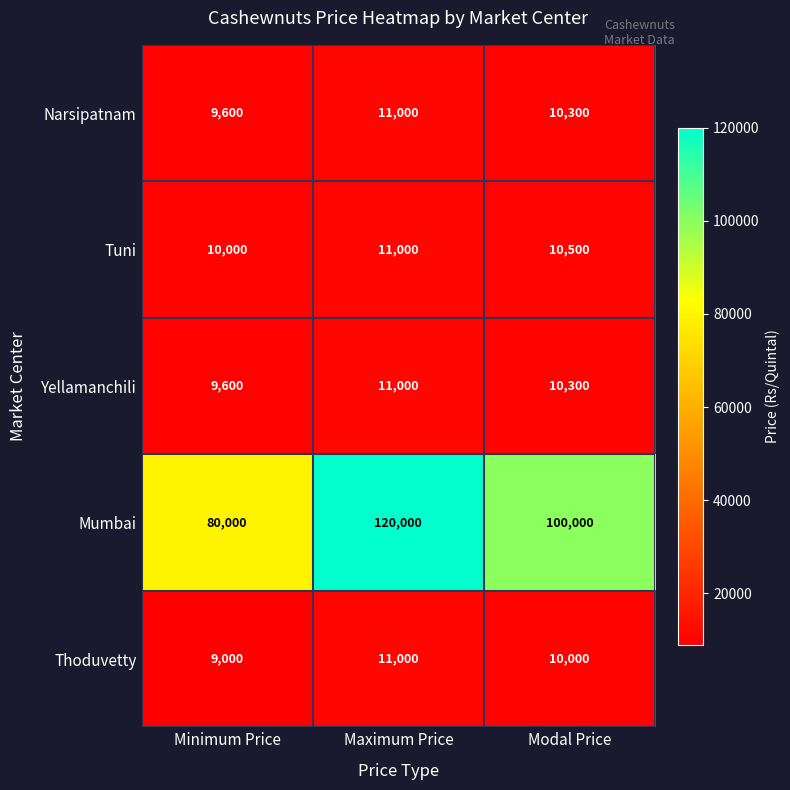

The Thoduvetty series shows 2789 at Modal Price. True or false?

False